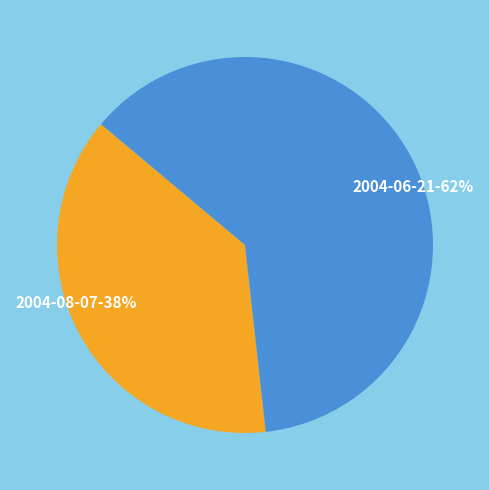

To the nearest percent, what portion does 2004-08-07 represent?

38%